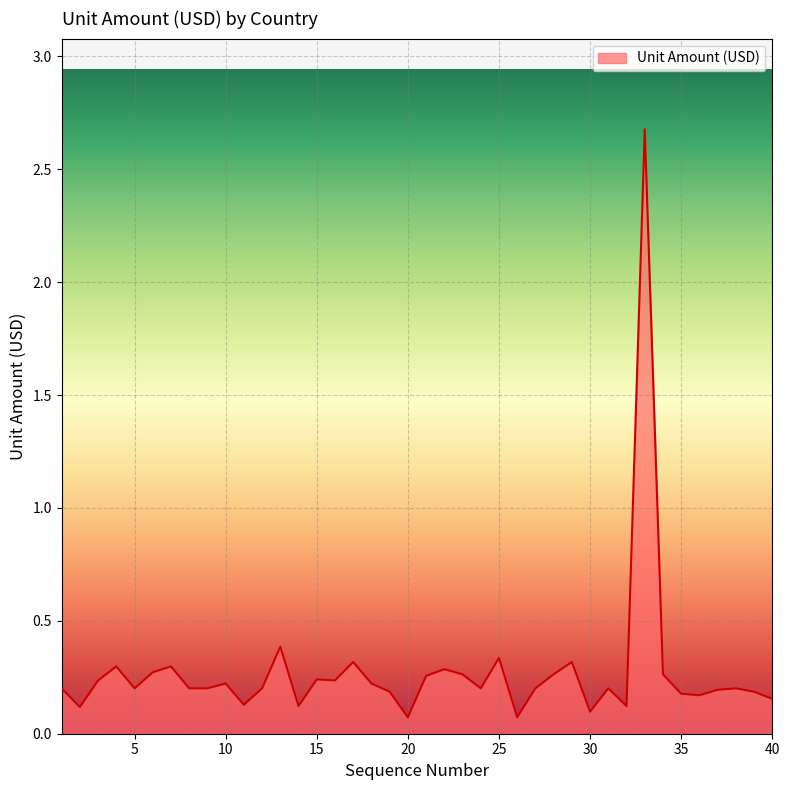

How many lines are shown in the chart?

1